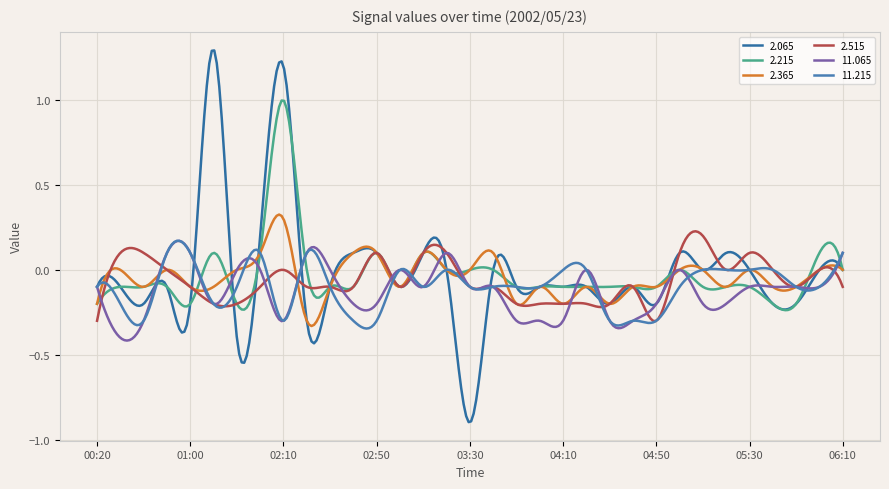

Which series has the largest range (max minus min)?

2.065